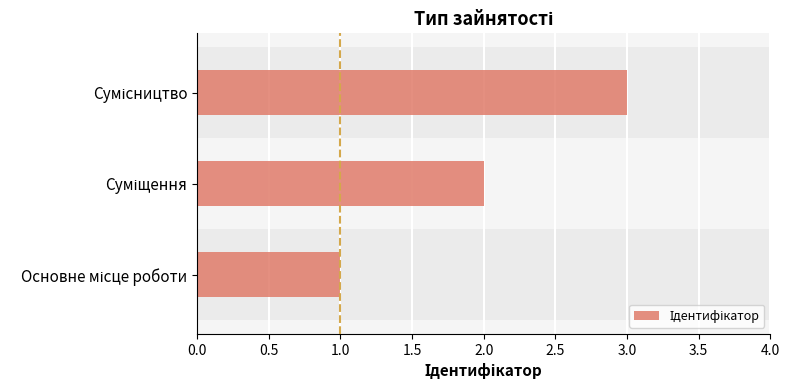

What is the average value?

2